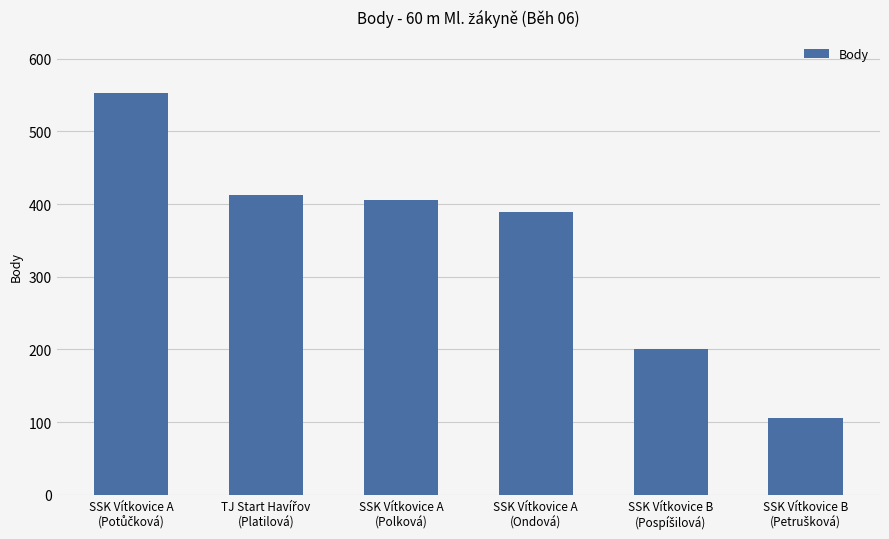

Does the chart contain stacked bars?

No